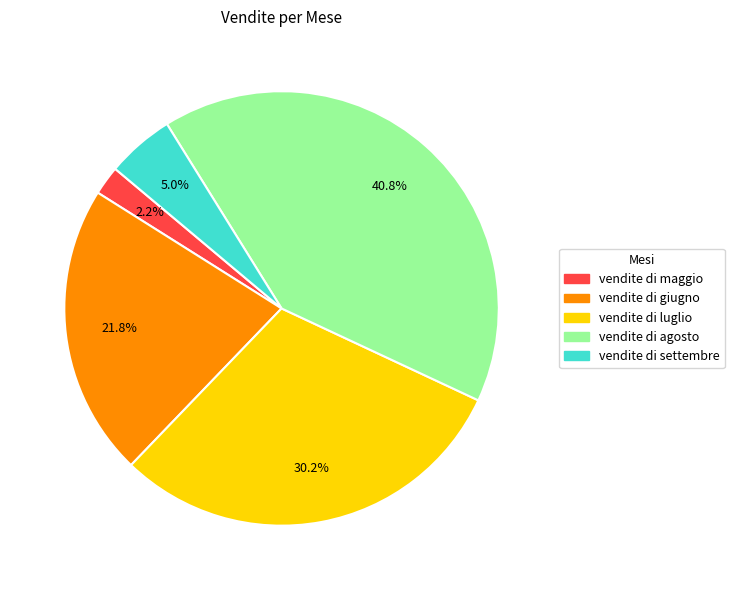

To the nearest percent, what is the difference between the vendite di giugno and vendite di agosto slice percentages?

19%